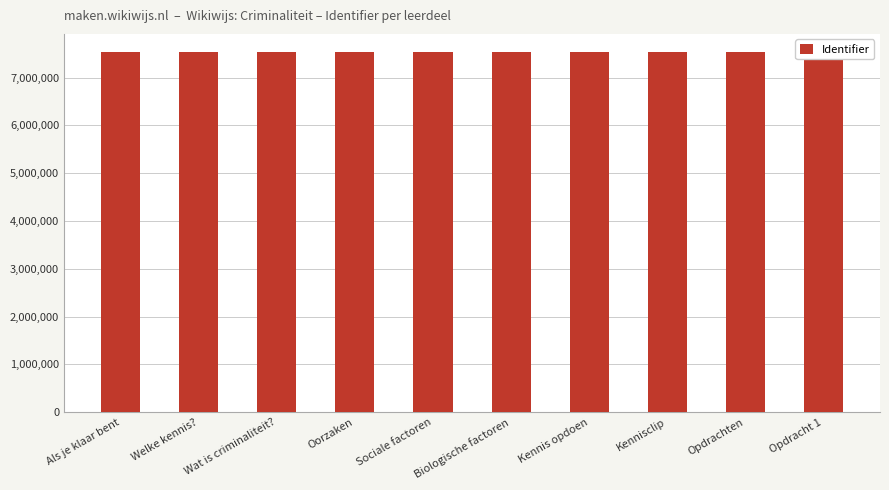

How many data points does each series have?

10